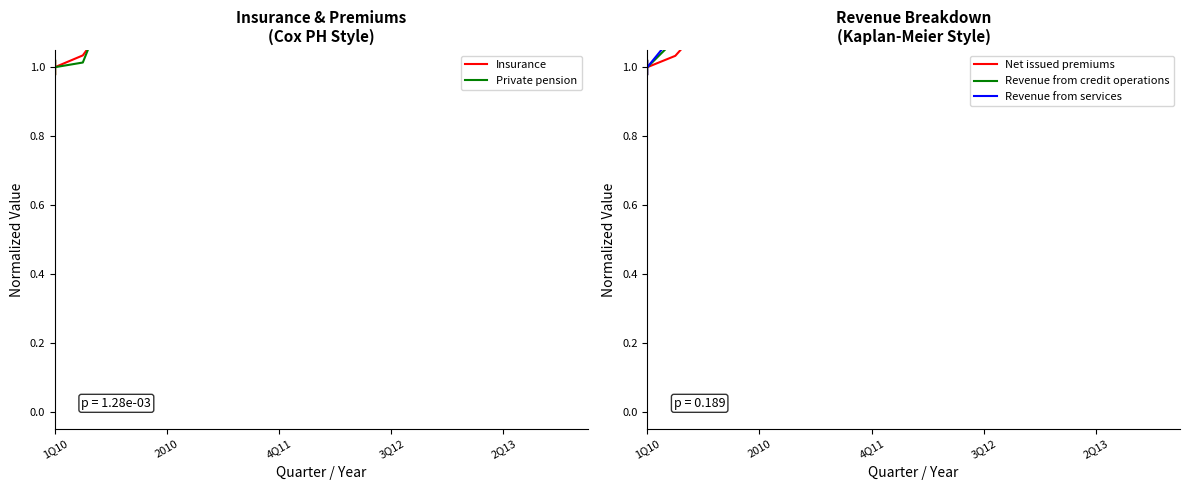

Is it true that Revenue from services equals 1.1 at 2010?

True